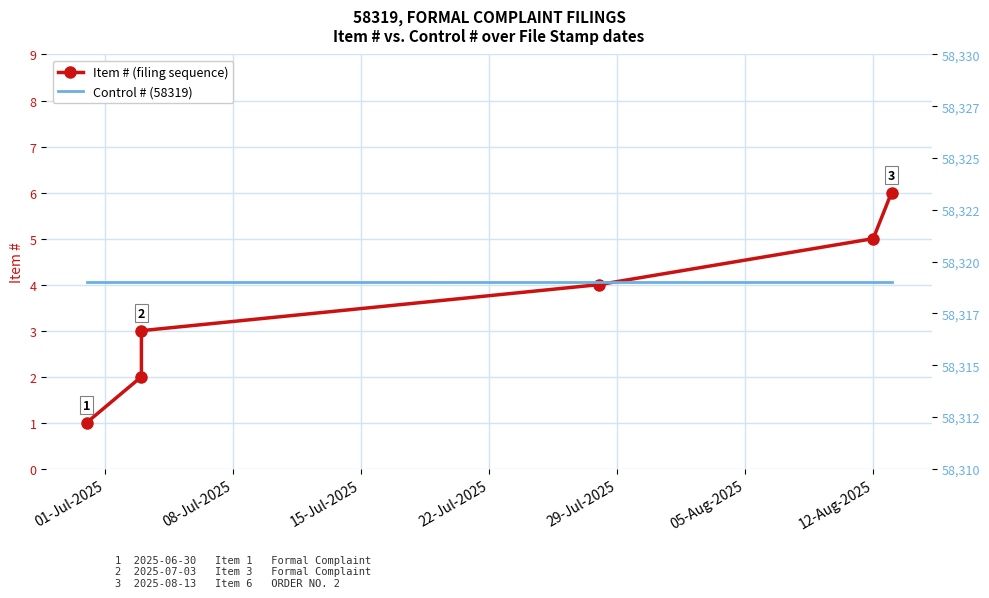

Rank the series by their average value, from highest to lowest.

Control # (58319), Item # (filing sequence)